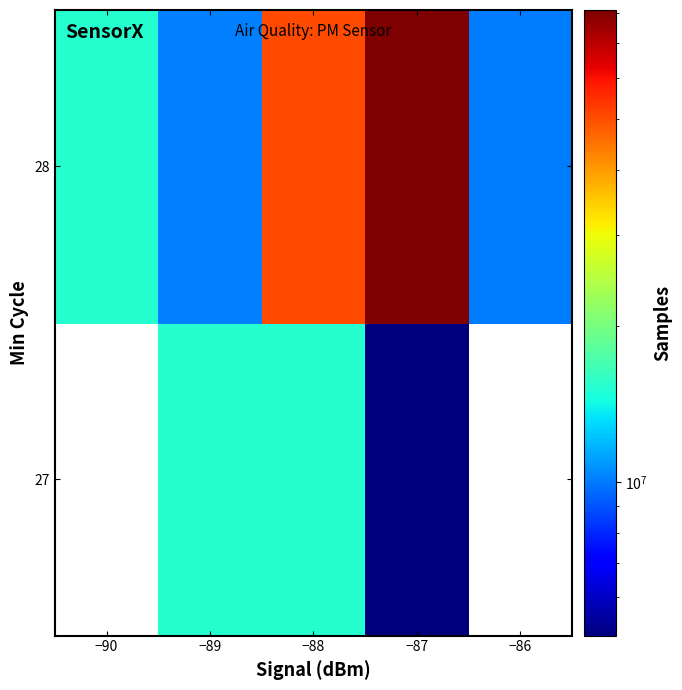

At which category is the sum across all series the highest?

−87